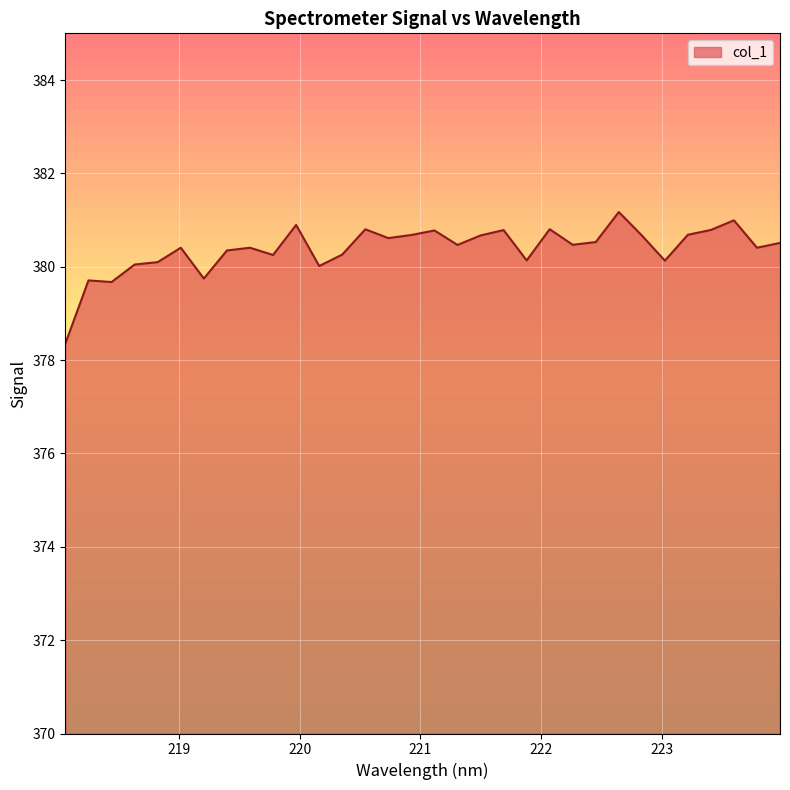

What is the difference between the maximum and minimum values?

2.8